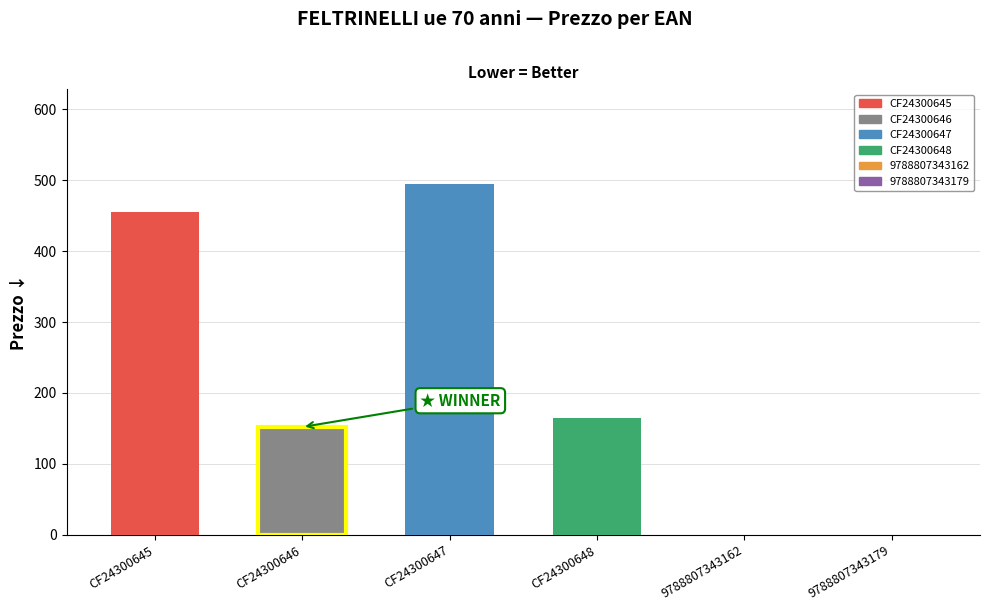

Reading left to right, transcribe all the data shown in this chart.

CF24300645=456	CF24300646=152	CF24300647=495	CF24300648=165	9788807343162=0	9788807343179=0